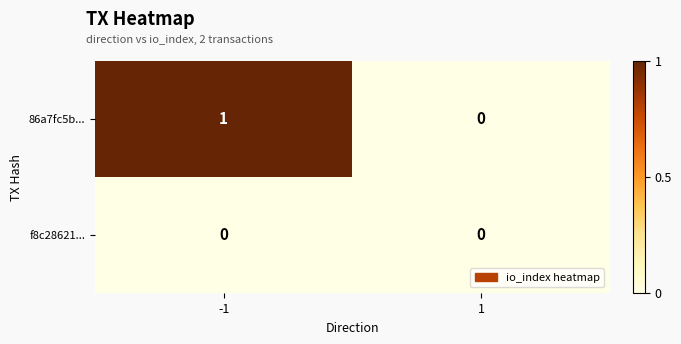

Which series has the largest total across all categories?

86a7fc5b...